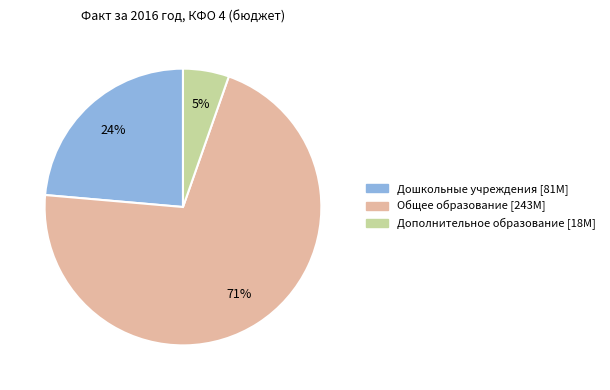

Does Дополнительное образование account for over 50% of the chart?

No